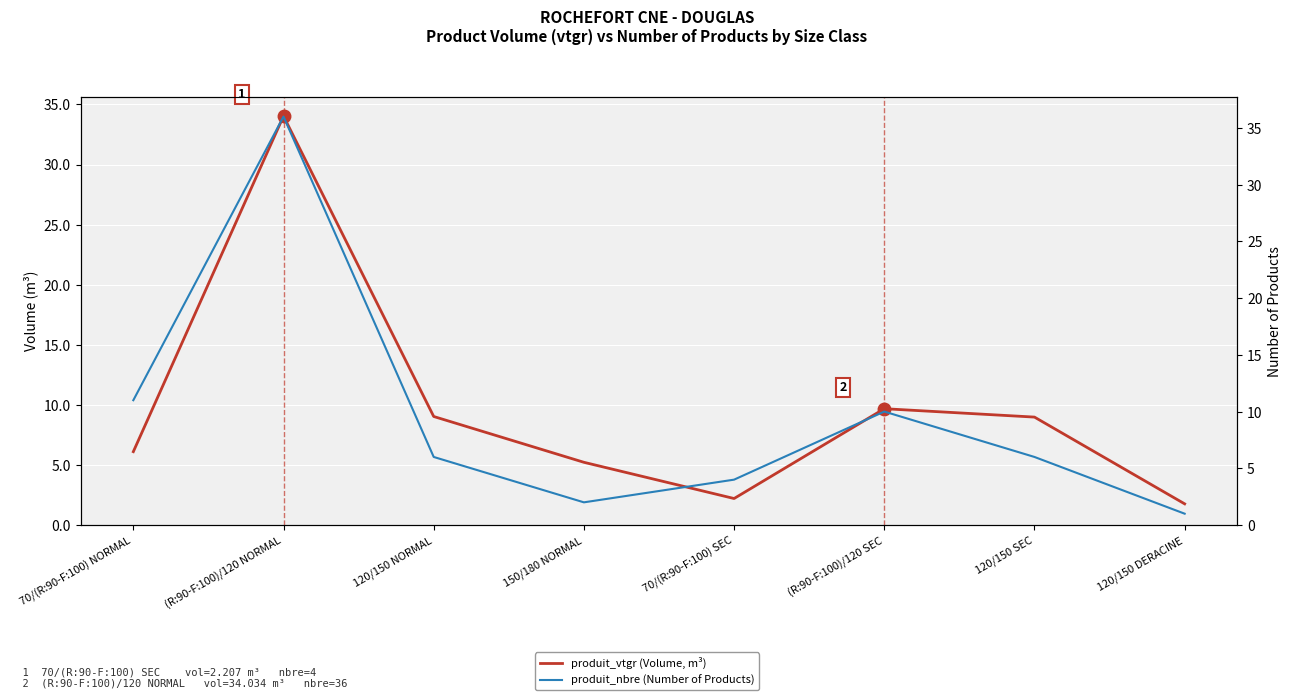

What is the total value across all series at 120/150 NORMAL?

15.0